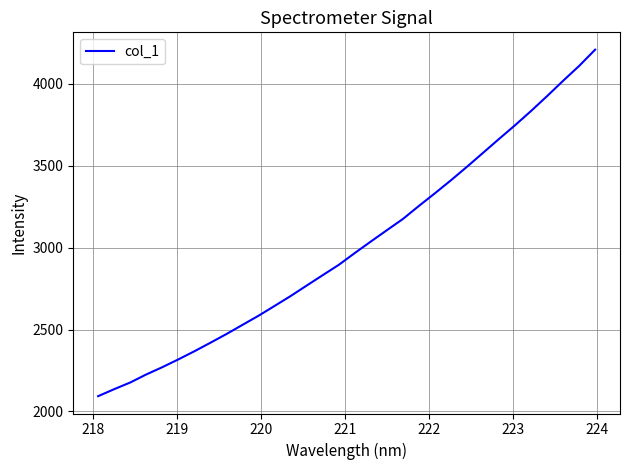

What is the smallest value displayed?

2093.0